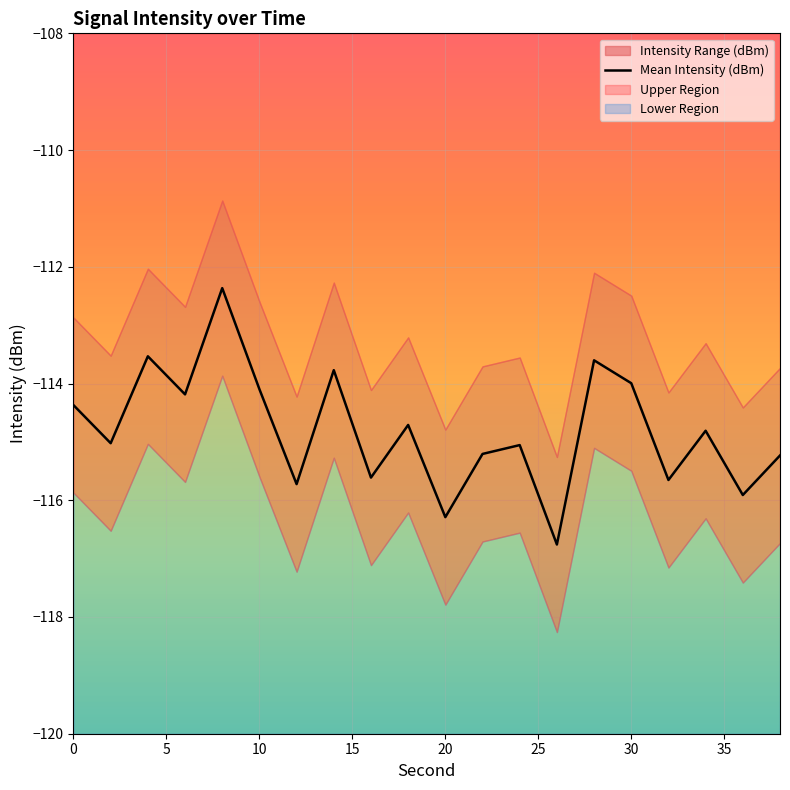

Is it true that Mean Intensity (dBm) equals -33.6 at 20?

False